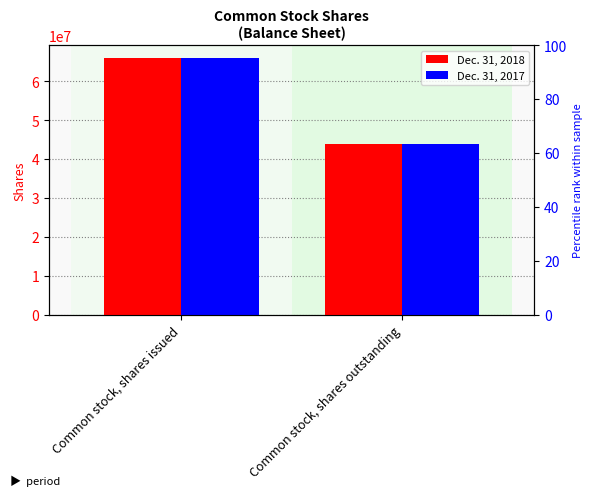

What is the difference between the maximum and minimum values in the Dec. 31, 2017 series?

22233831